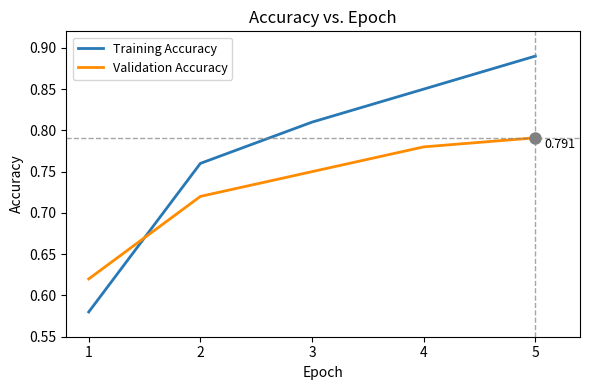

Which series has the largest range (max minus min)?

Training Accuracy